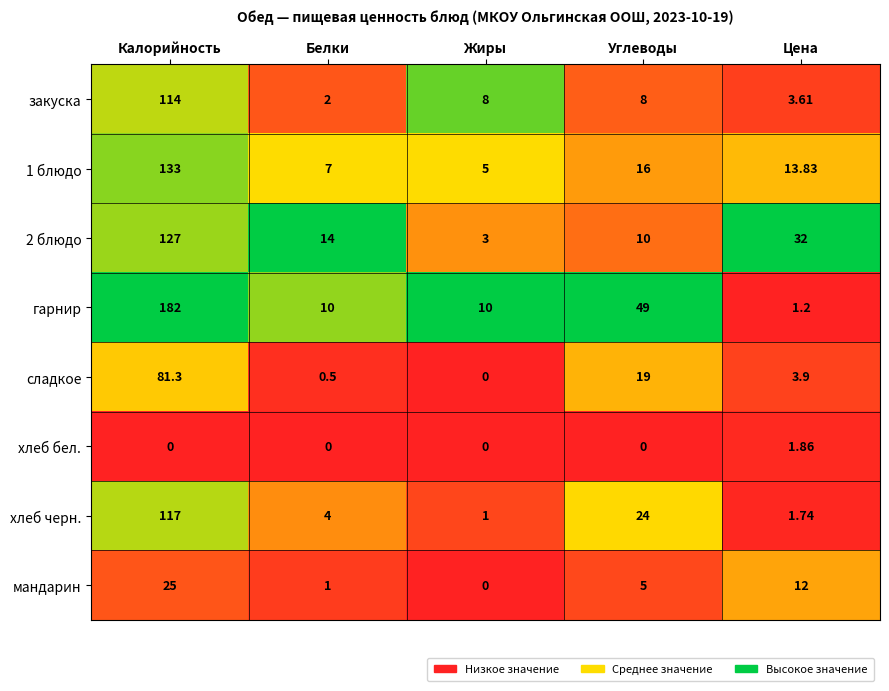

At which label does 1 блюдо first exceed 13?

Калорийность